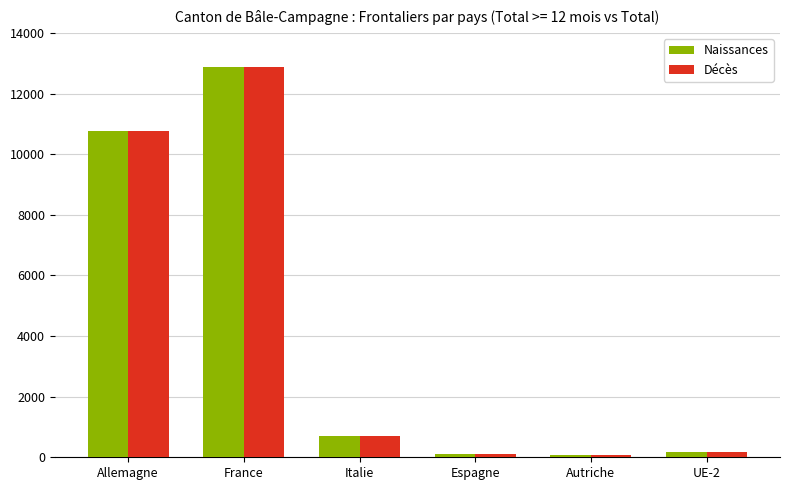

At which category is the sum across all series the highest?

France